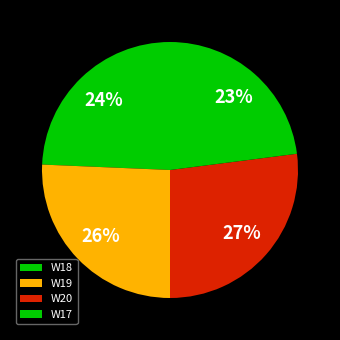

What percentage is NOT represented by W20?

73.0%